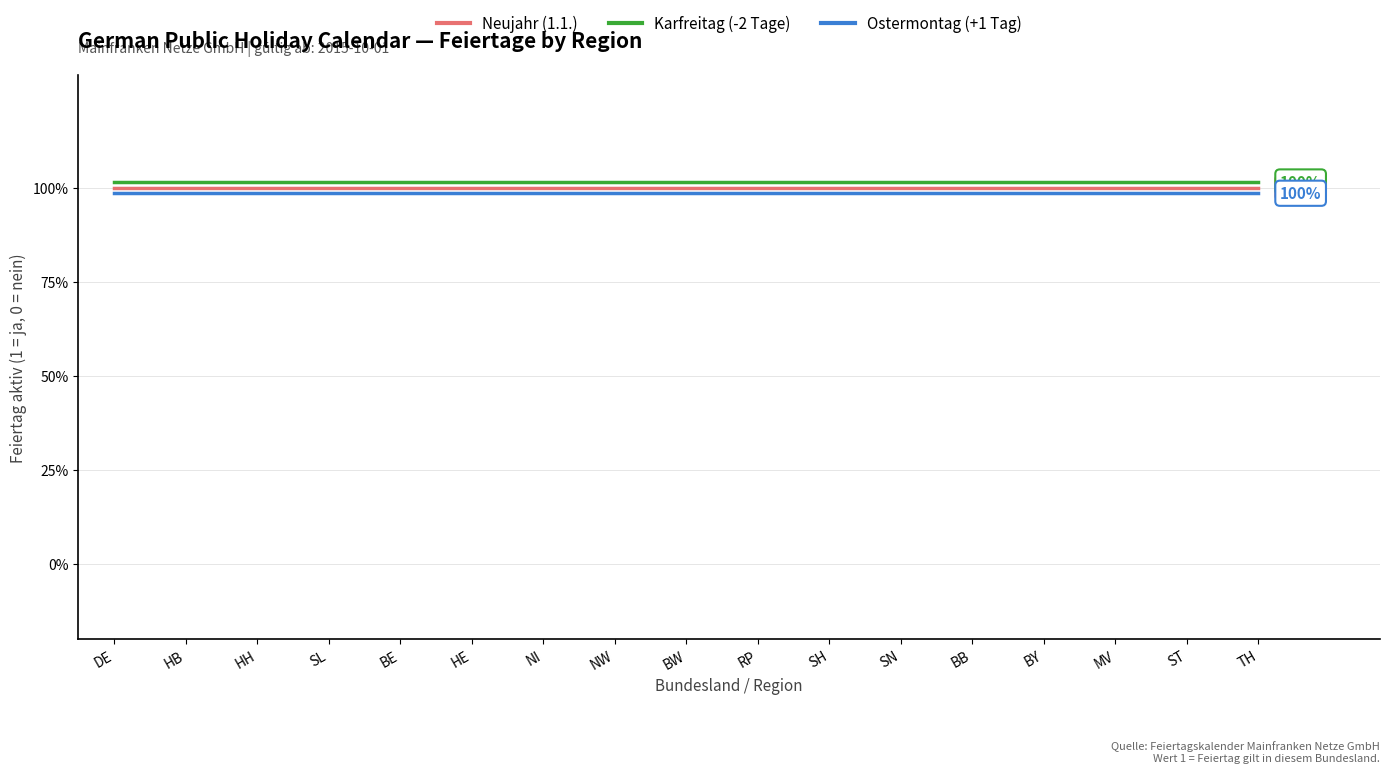

Which series has the largest range (max minus min)?

Neujahr (1.1.)